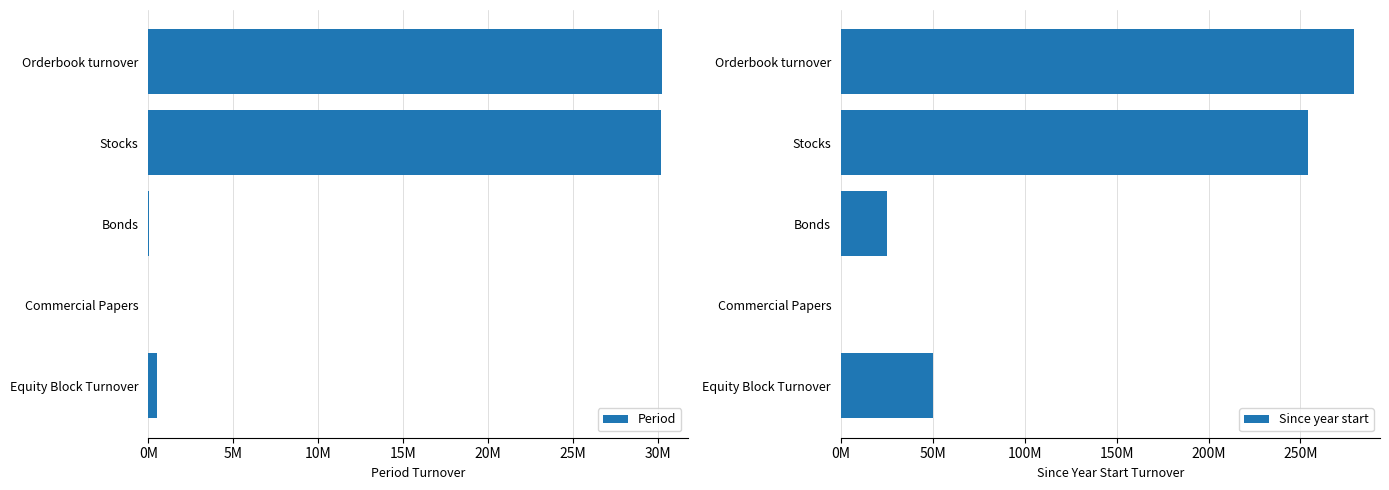

Which series has the widest spread of values?

Since year start